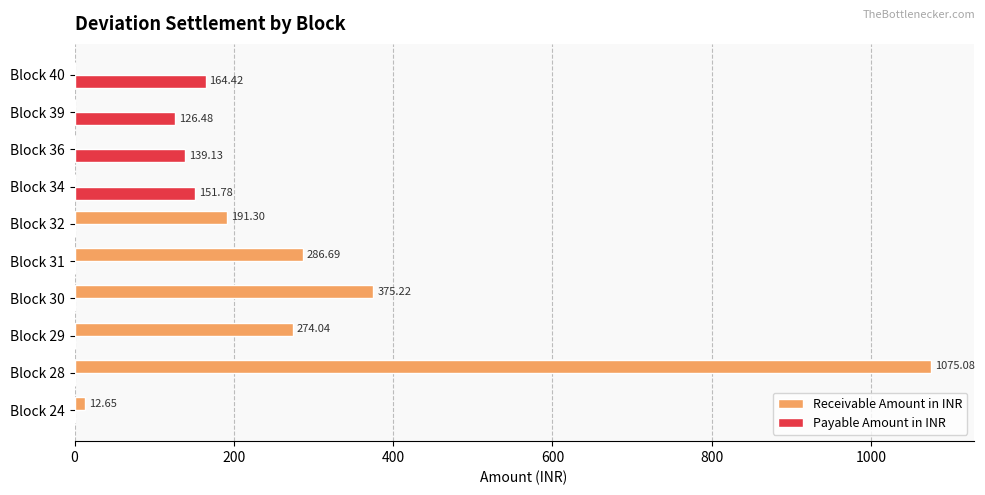

What is the sum of all Receivable Amount in INR values?

2215.0